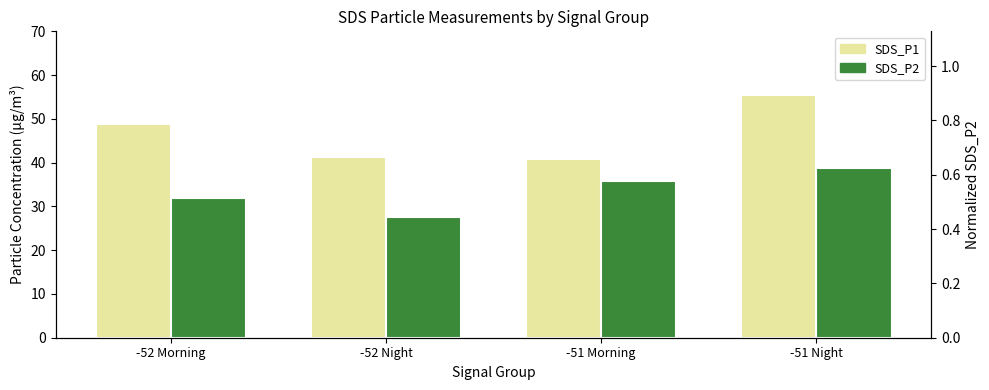

What is the average value of the SDS_P1 series?

46.6